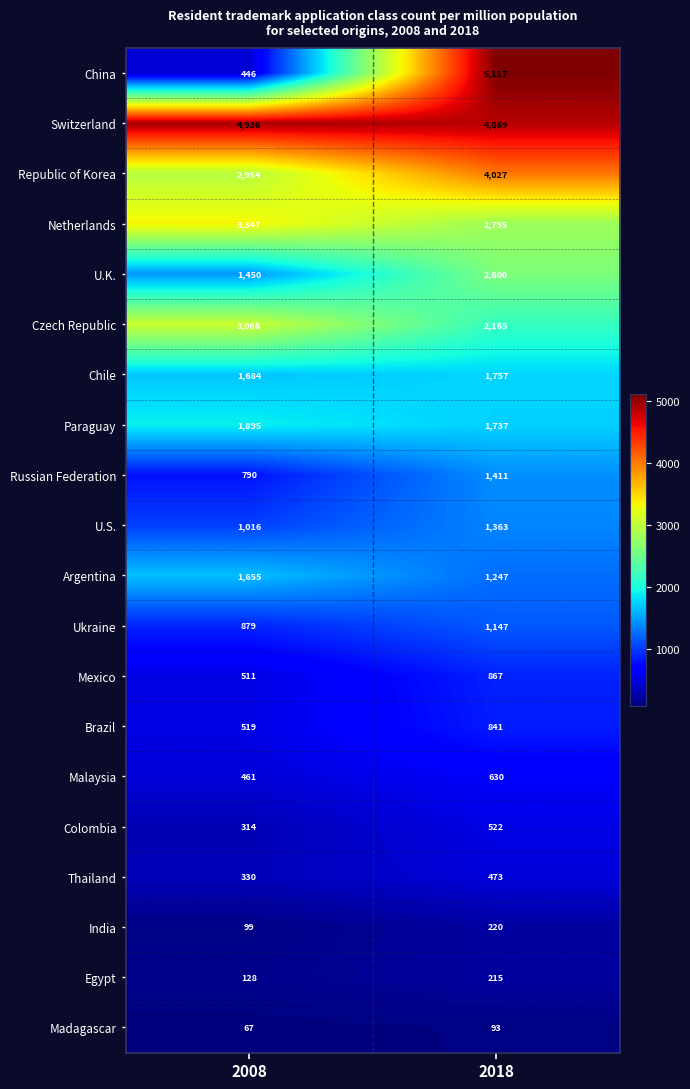

At which label is Colombia closest to 418?

2008